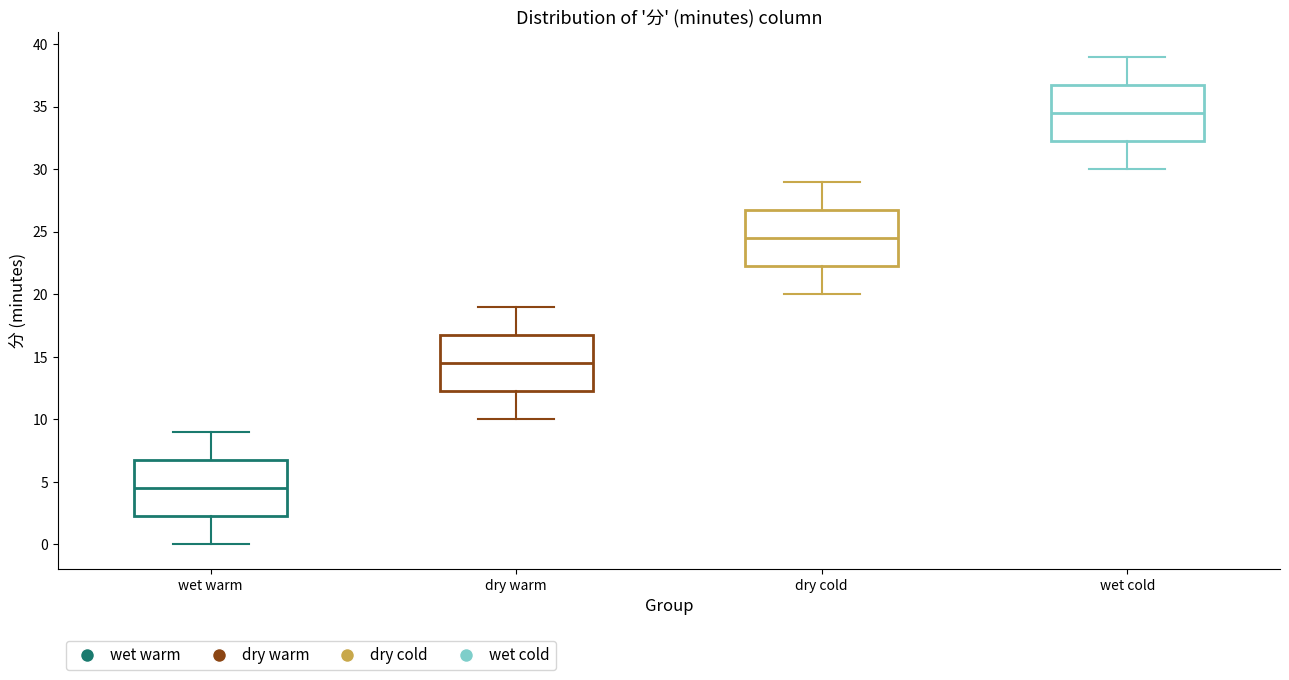

Which box has the lowest median line?

wet warm